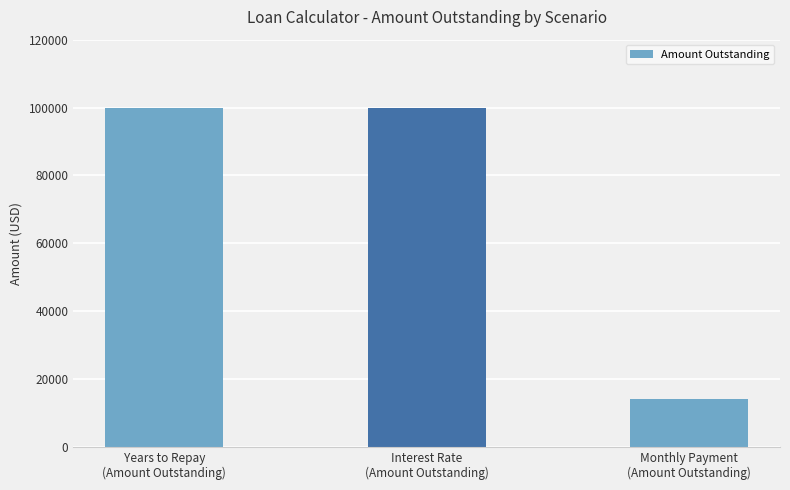

What value does the data have at Monthly Payment
(Amount Outstanding)?

14000